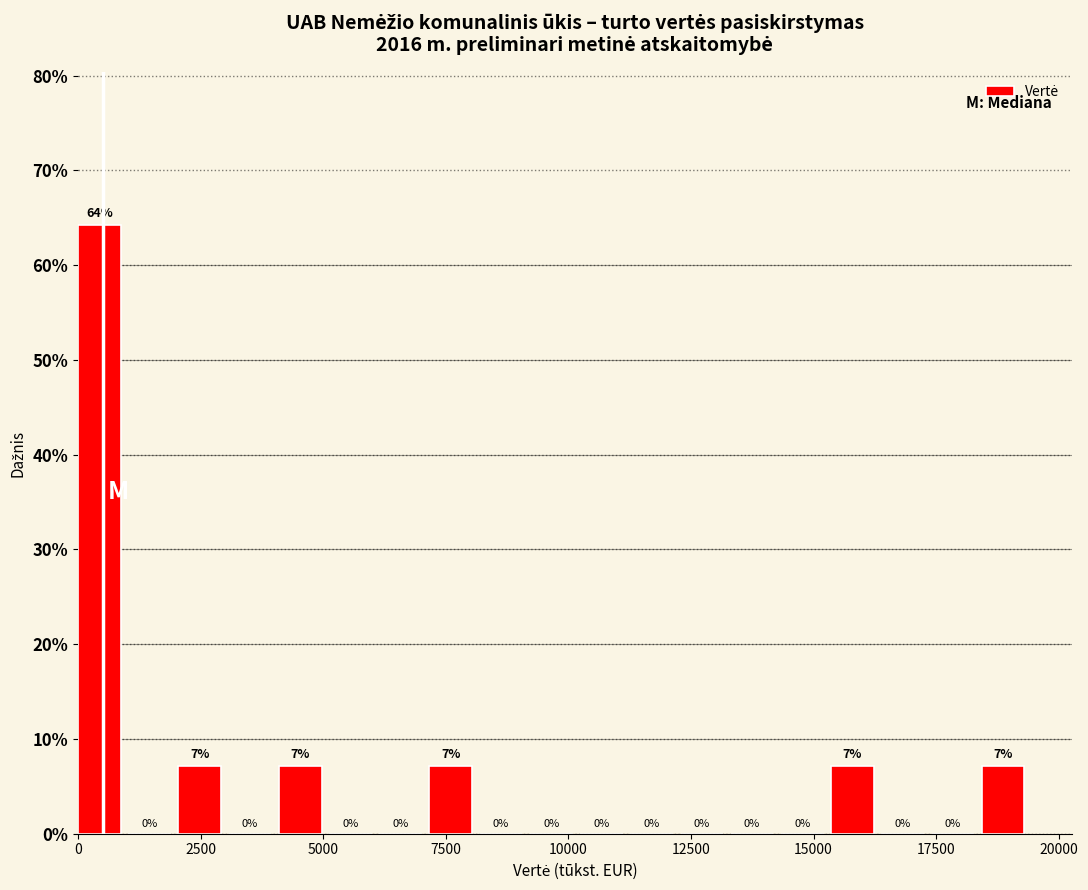

Read against the x-axis, roughly where is the centre of the tallest bar?

500